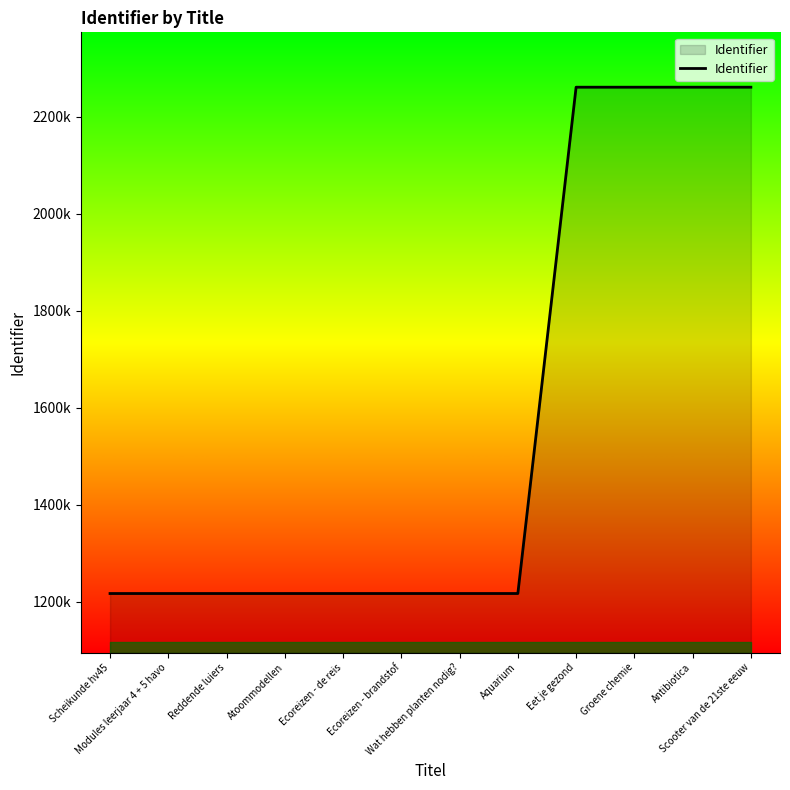

What is the label of the 9th point from the left?

Eet je gezond